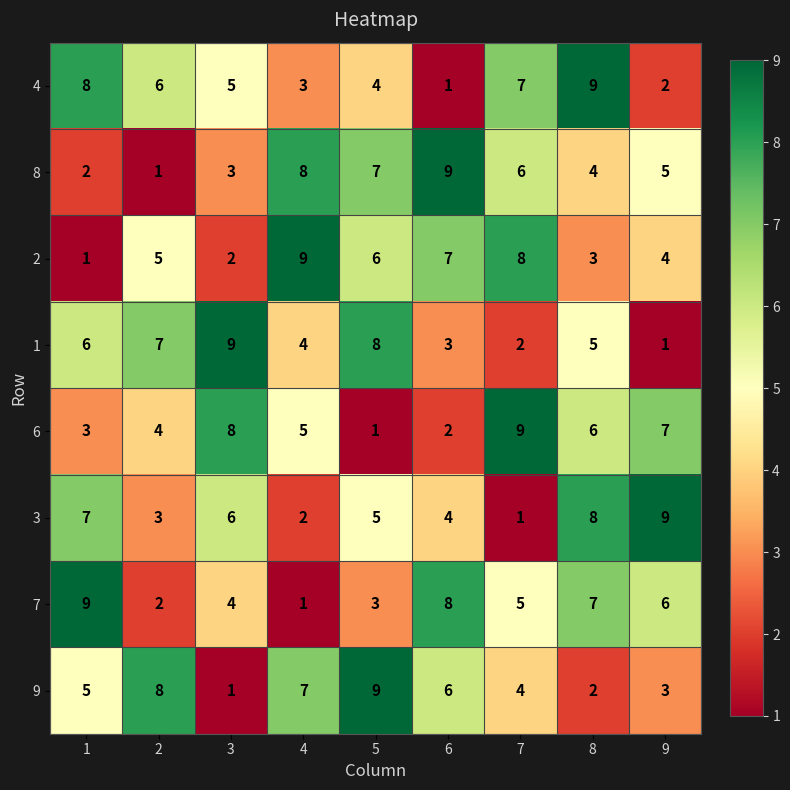

What is the sum of all 1 values?

45